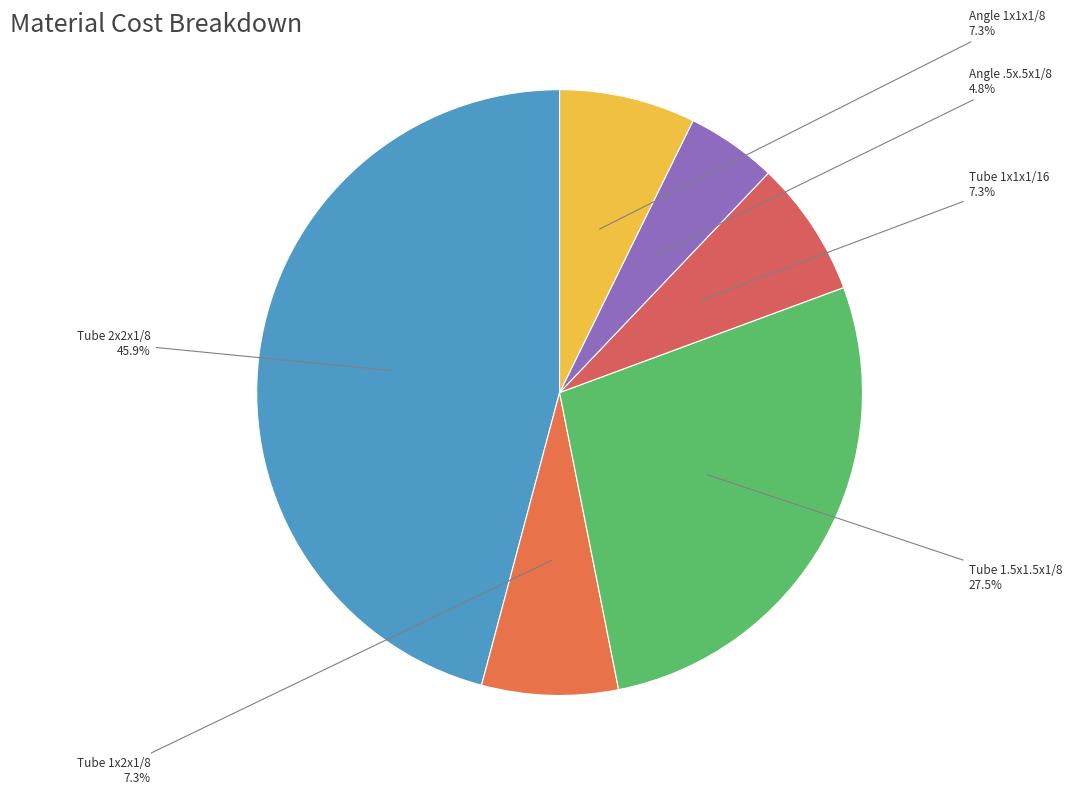

Is it true that Tube 2x2x1/8 is 46% of the pie?

True